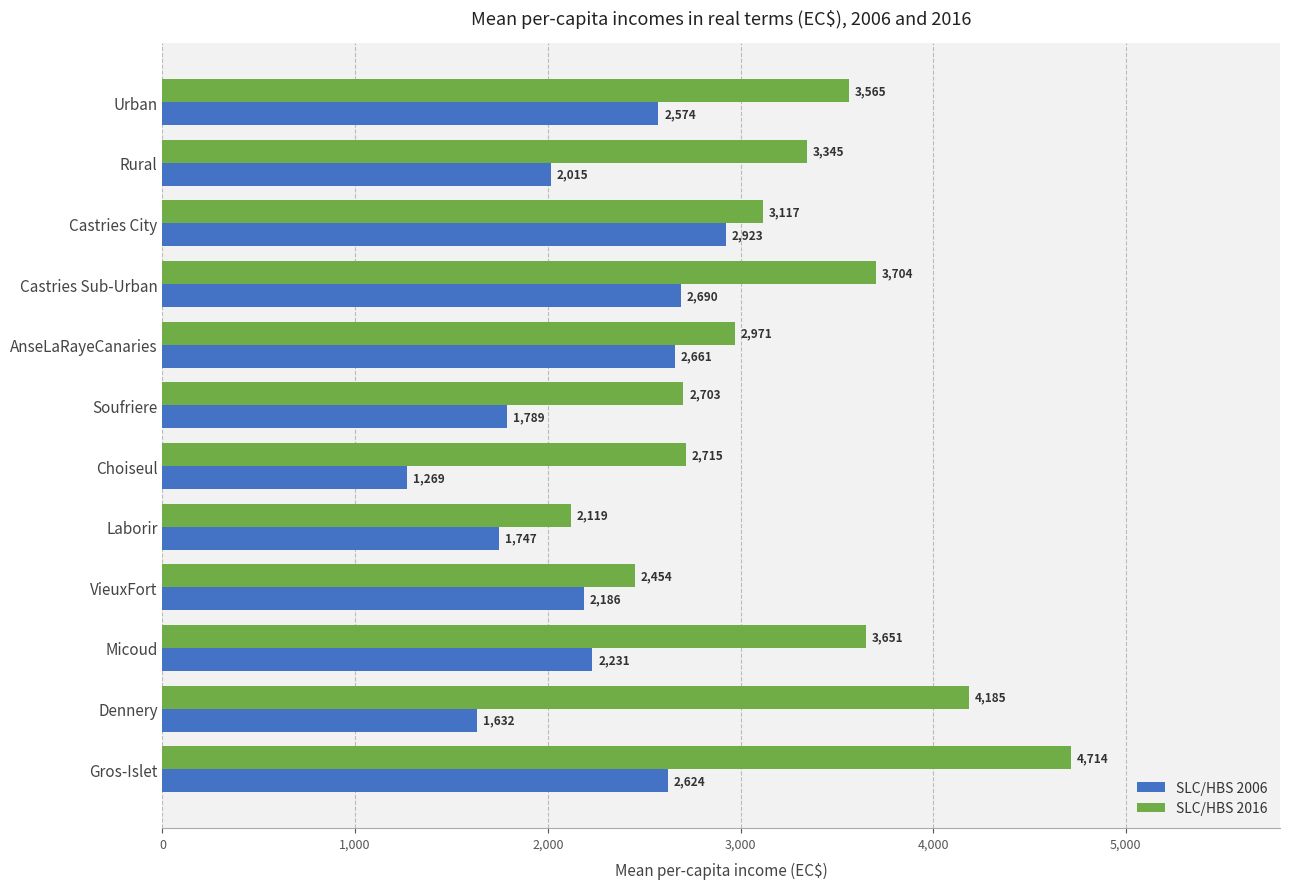

What is the difference between the maximum and minimum values in the SLC/HBS 2006 series?

1654.0